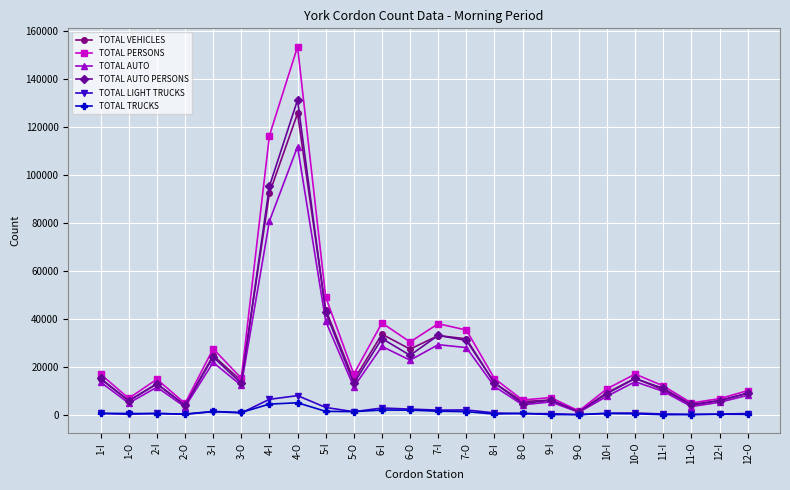

At which label does TOTAL PERSONS reach its peak?

4-O